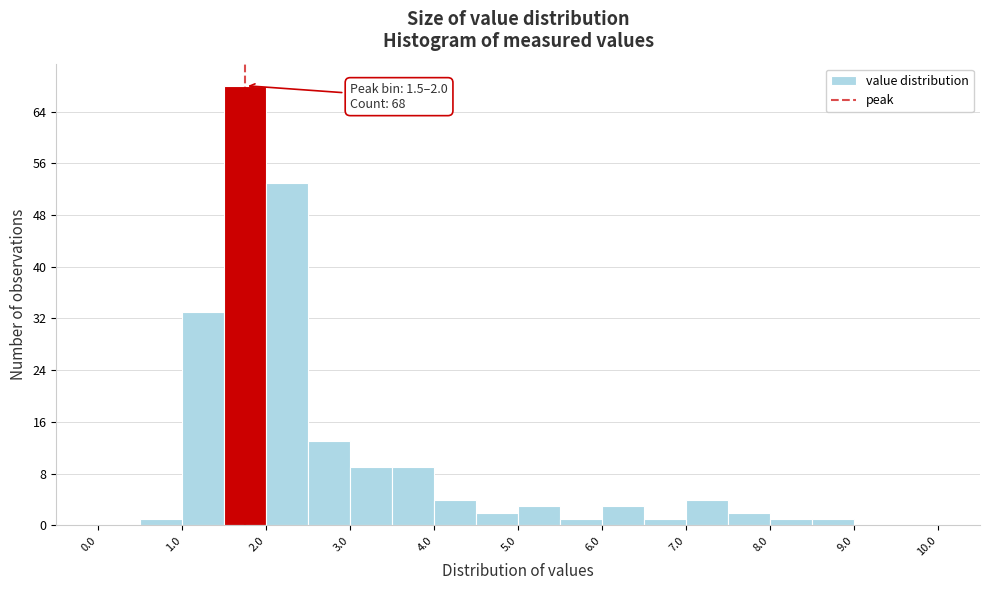

Which range on the x-axis has the tallest bar?

1.5 to 2.0